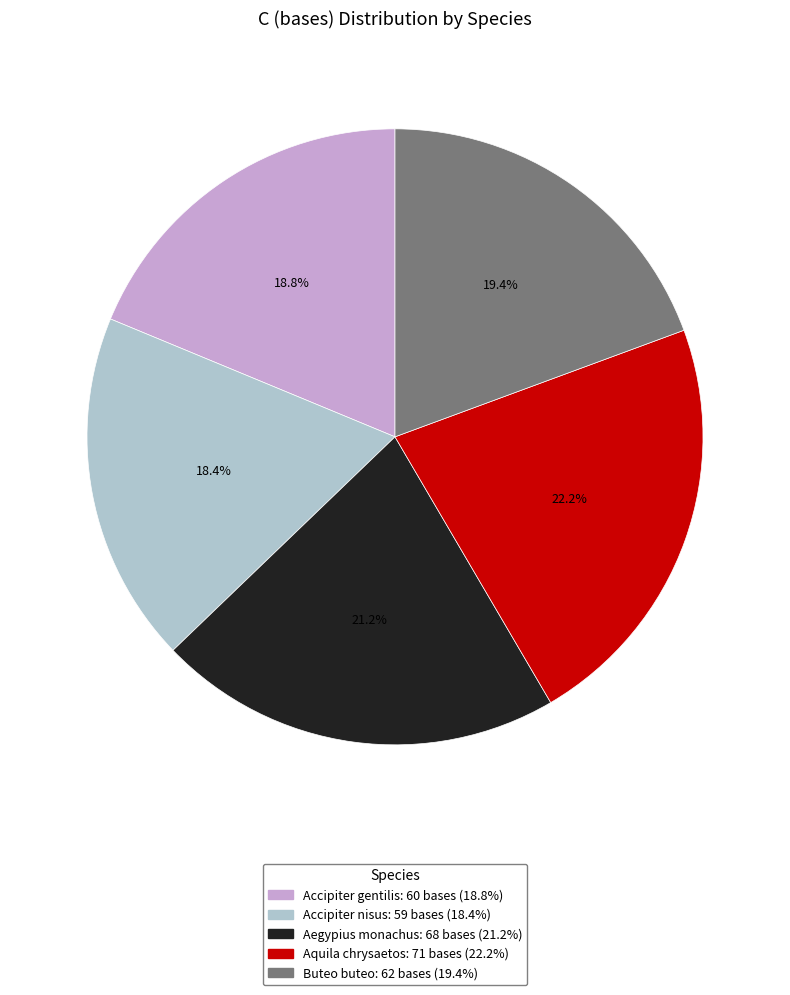

Approximately how many times larger is the value at Aegypius monachus compared to Buteo buteo?

1.1